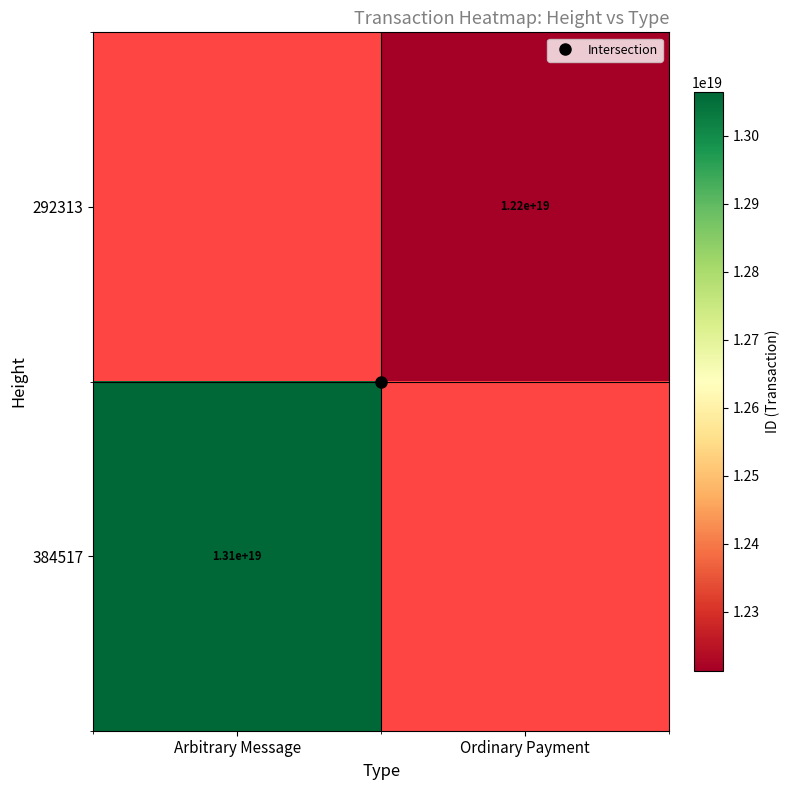

What value does the 384517 series have at Arbitrary Message?

13064737164976322560.0